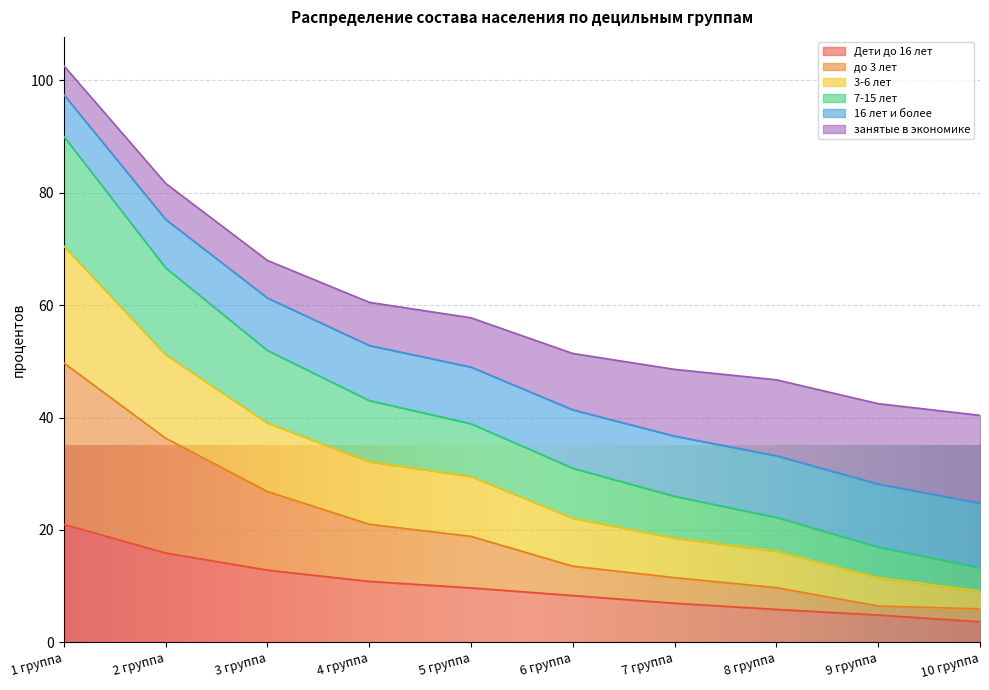

What is the lowest value of the Дети до 16 лет series?

3.7